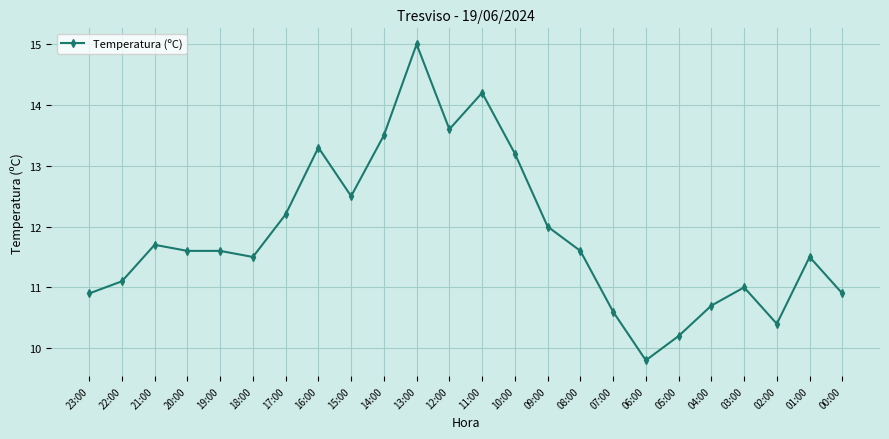

What is the difference between the maximum and minimum values?

5.2